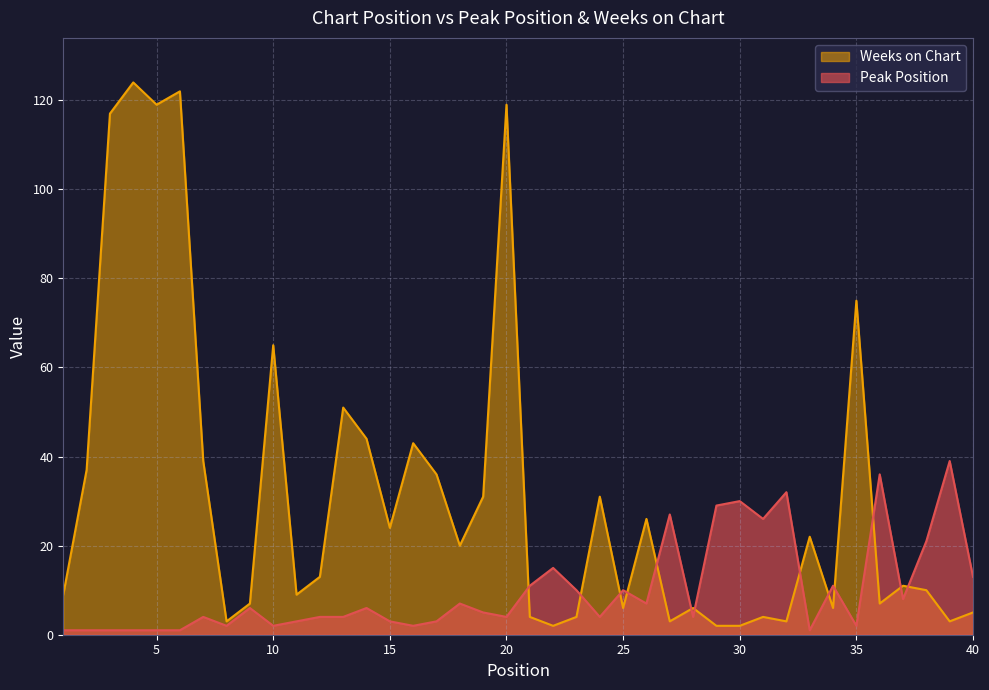

What is the sum of all Weeks on Chart values?

1264